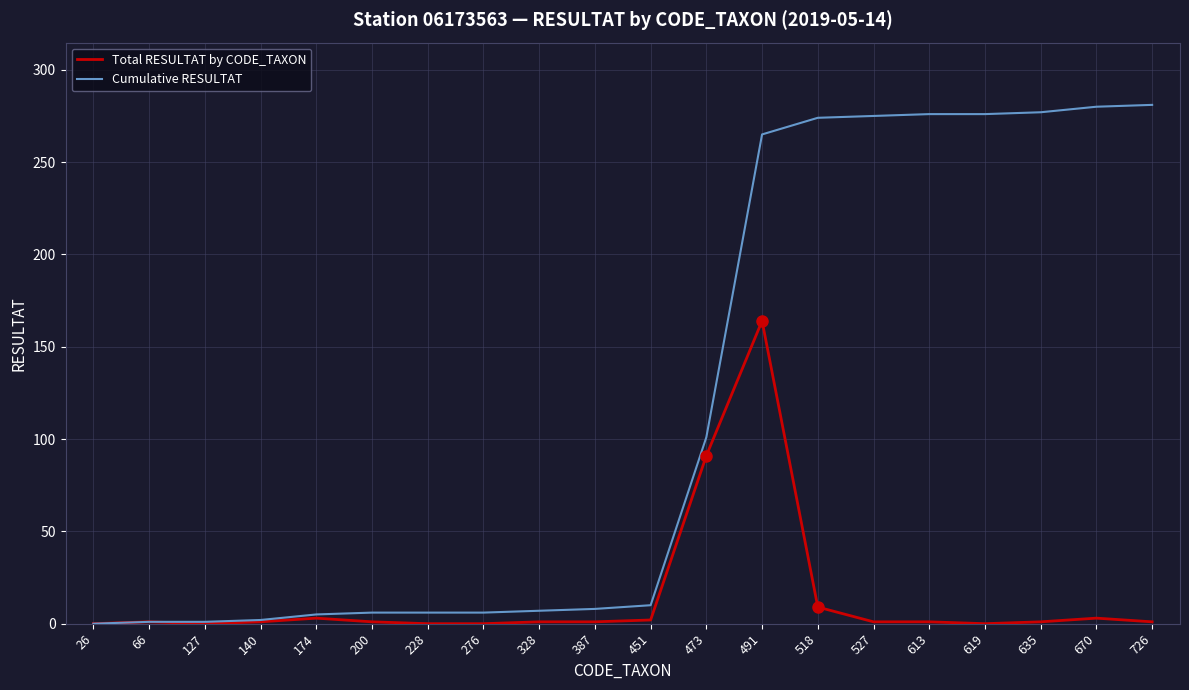

At which label does Total RESULTAT by CODE_TAXON reach its peak?

491